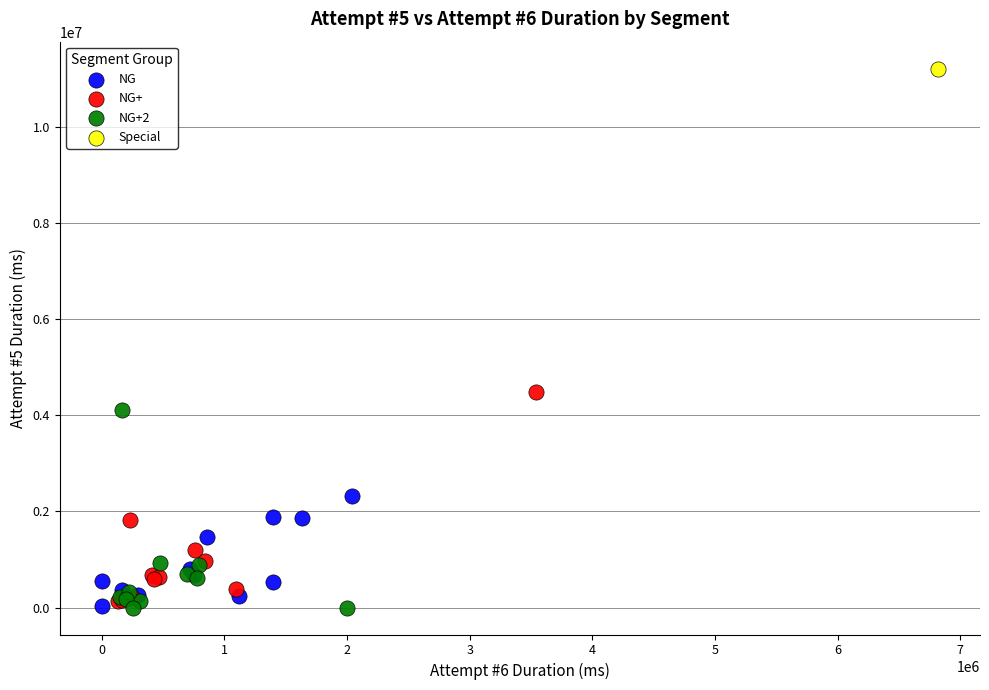

What are all the series names shown in the legend?

NG, NG+, NG+2, Special